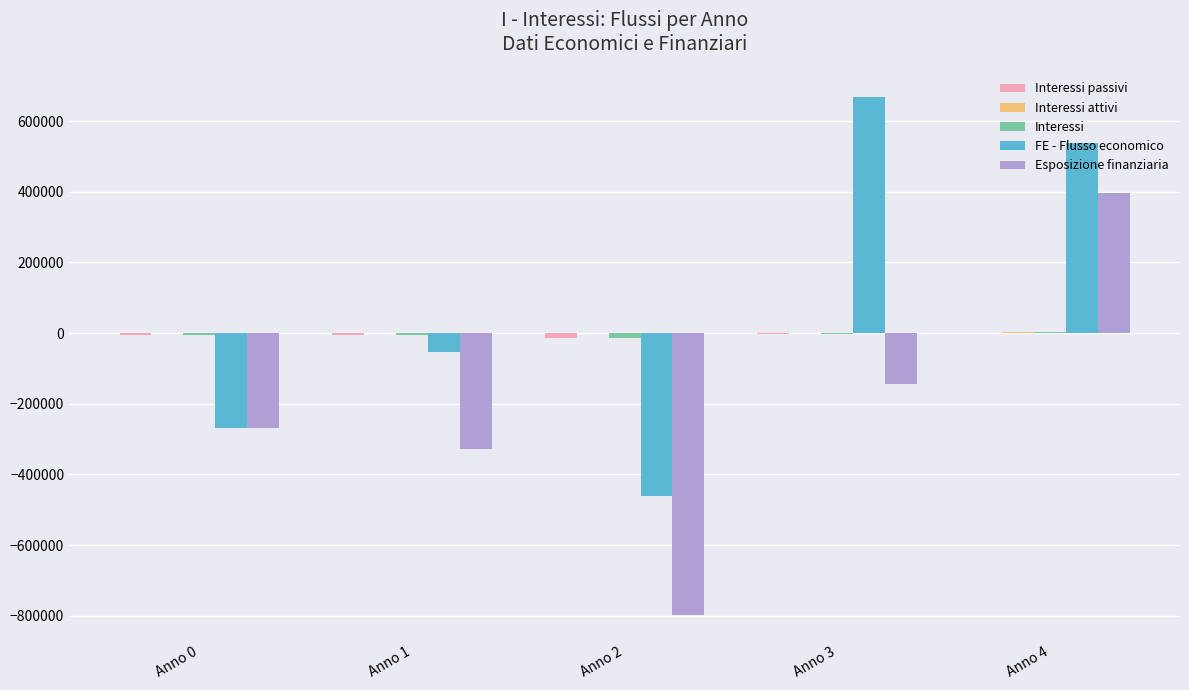

The value of FE - Flusso economico at Anno 3 is 668603.2. True or false?

True